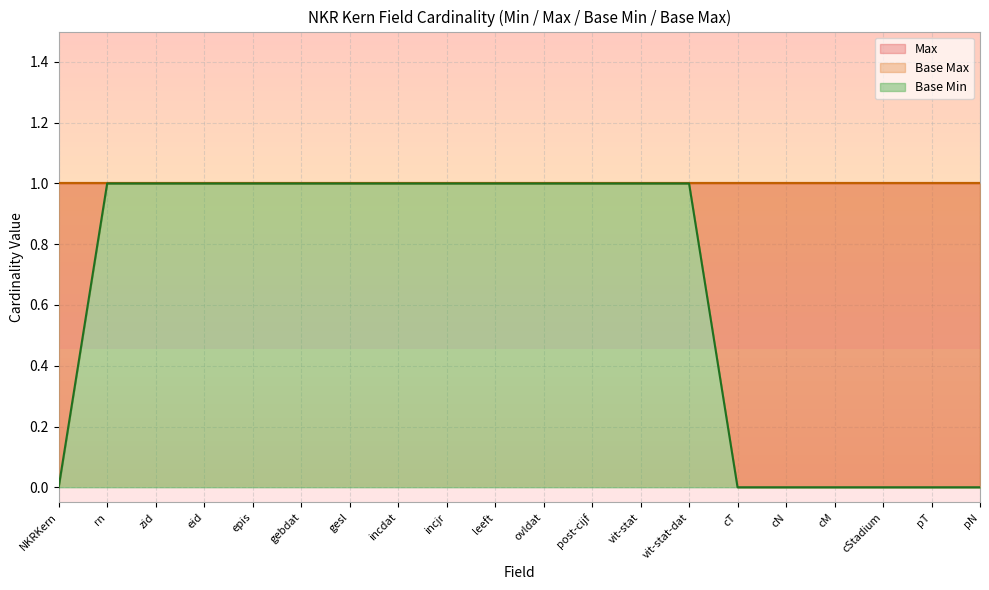

List the series in order of their peak value, lowest first.

Max, Base Min, Base Max